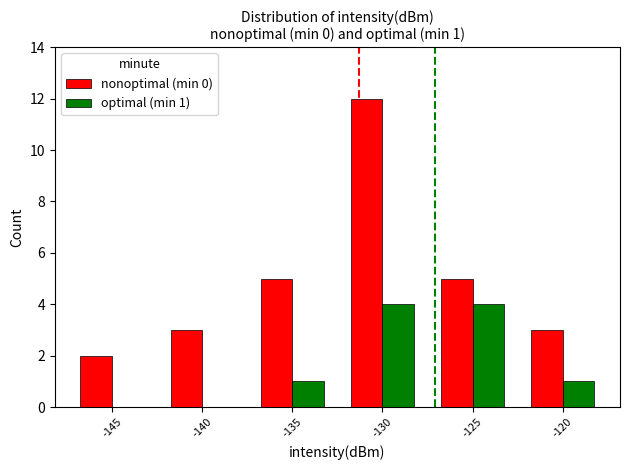

Are the bars grouped side by side (vs. stacked)?

Yes